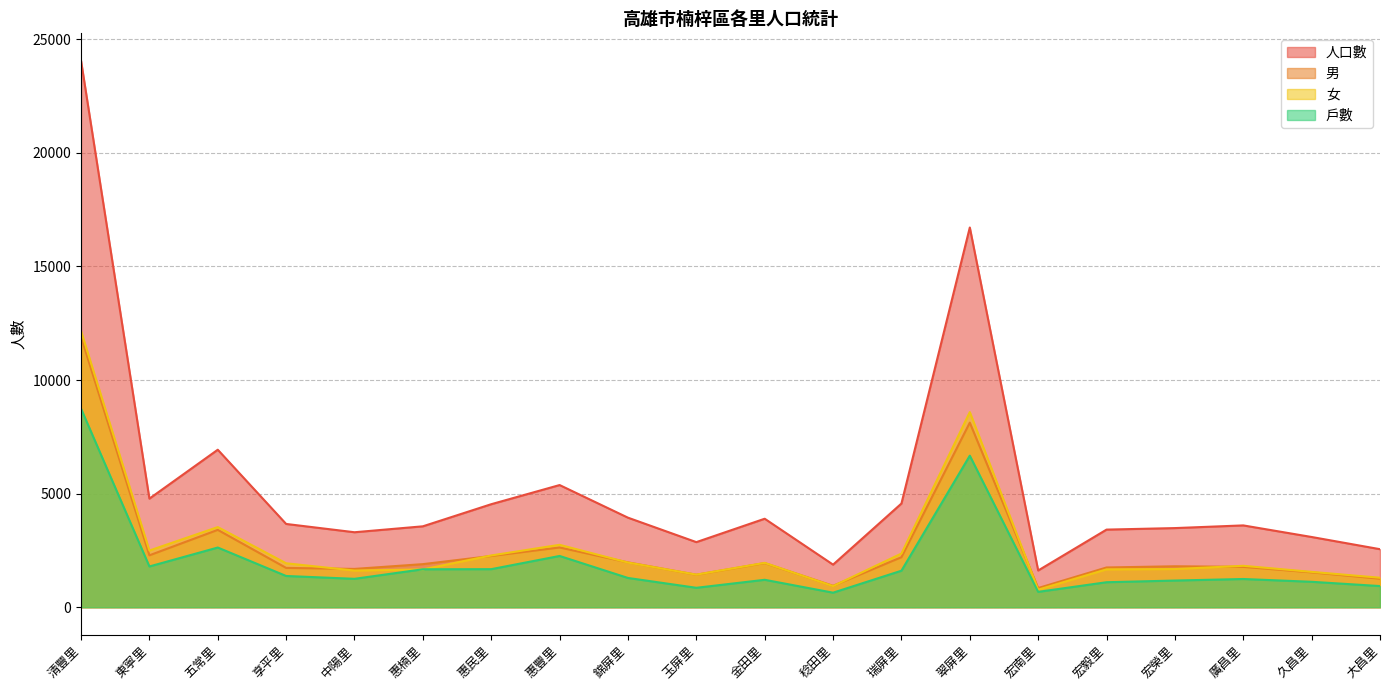

Rank the series at 錦屏里 from highest to lowest value.

人口數, 男, 女, 戶數